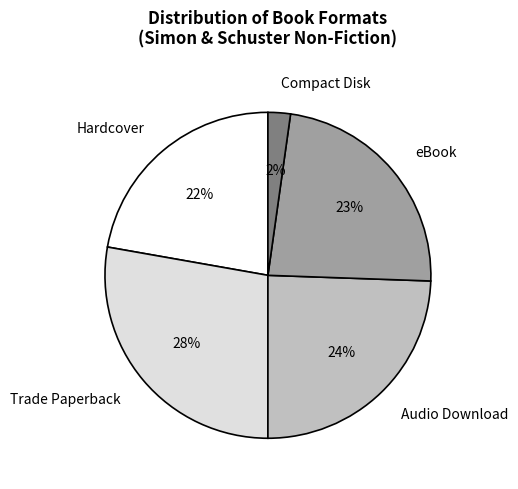

What percentage is the Trade Paperback slice, to the nearest percent?

28%